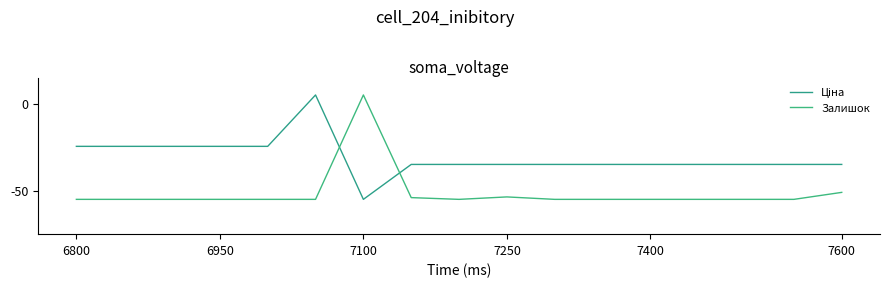

Is this an area chart (filled region under the line)?

No